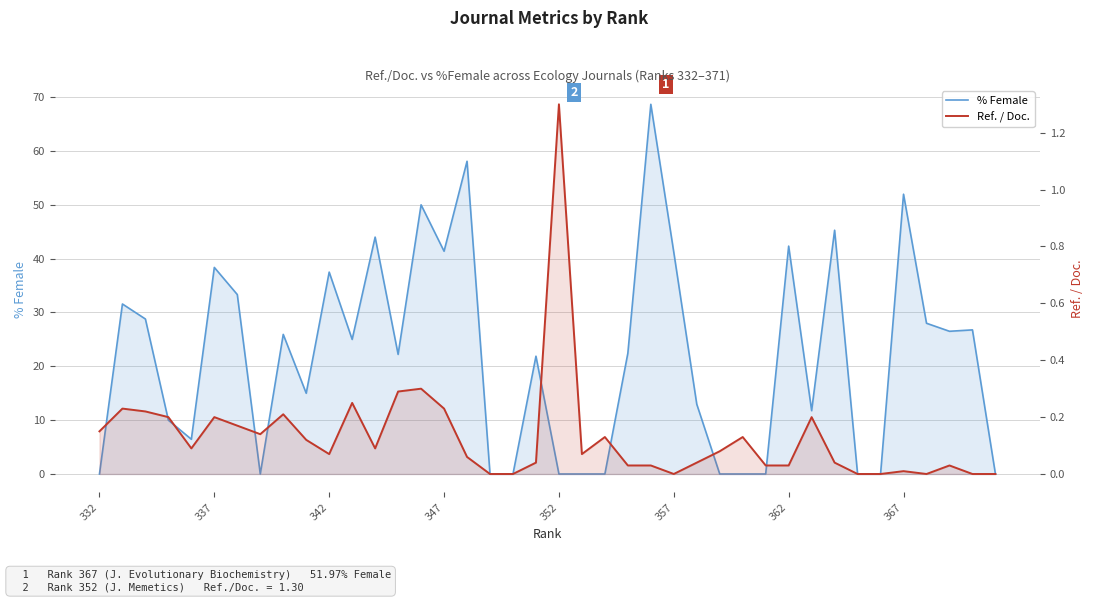

What is the greatest value displayed?

68.7